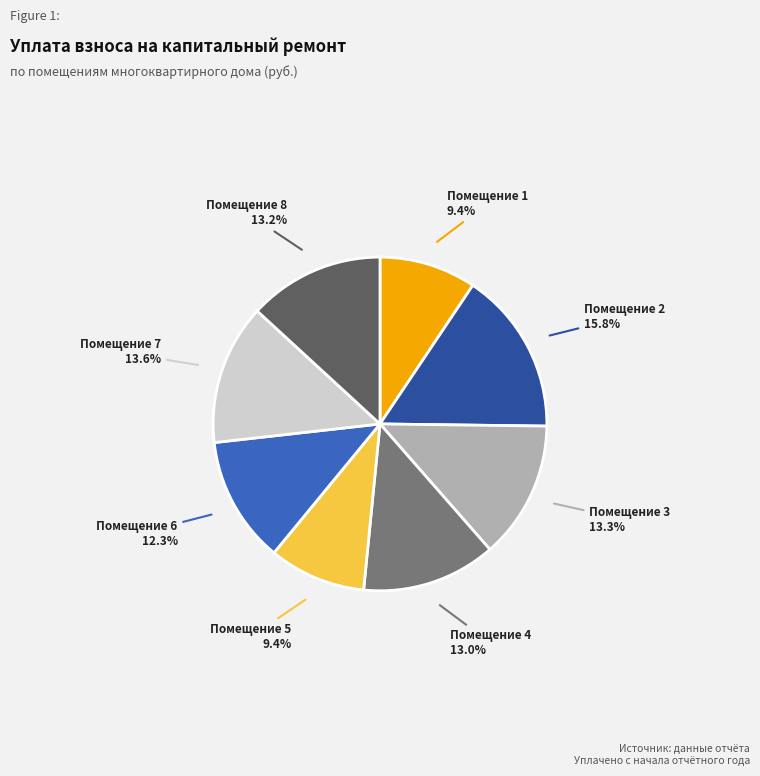

Is there a majority slice in this chart?

No